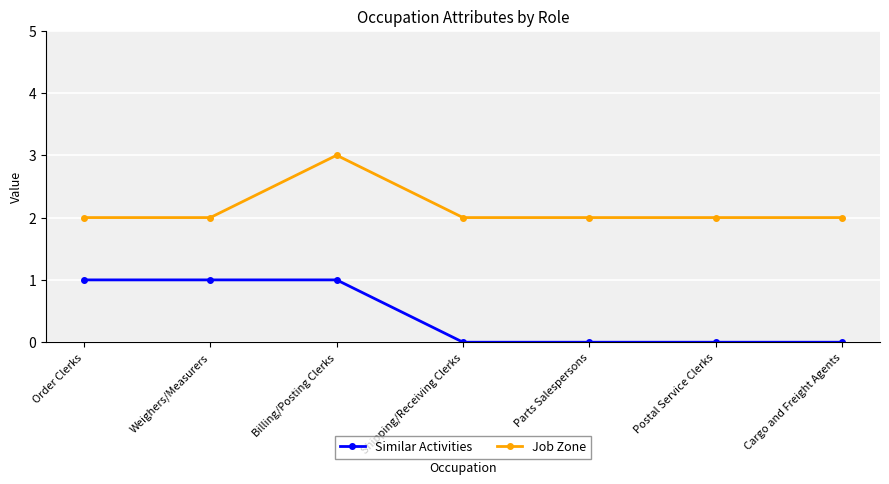

List the series in order of their peak value, lowest first.

Similar Activities, Job Zone